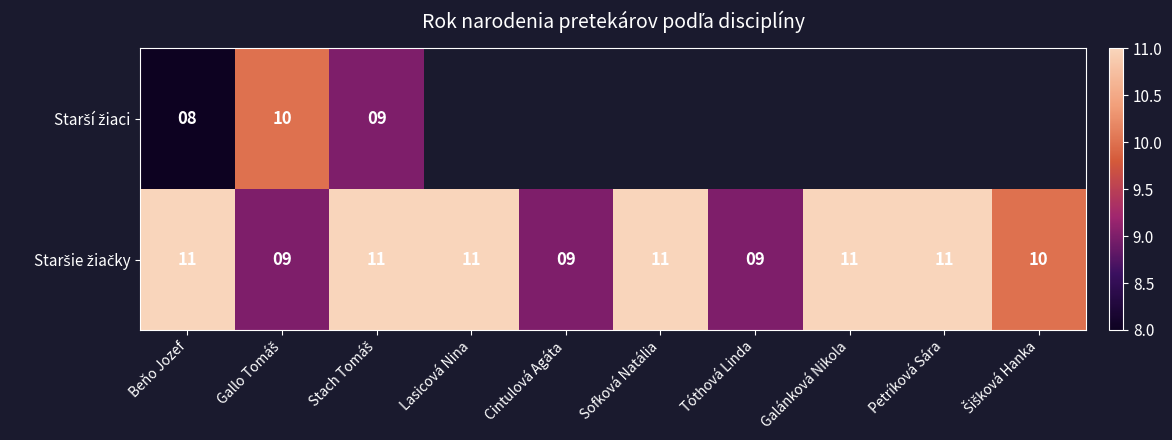

The Starší žiaci series shows 9.0 at Stach Tomáš. True or false?

True